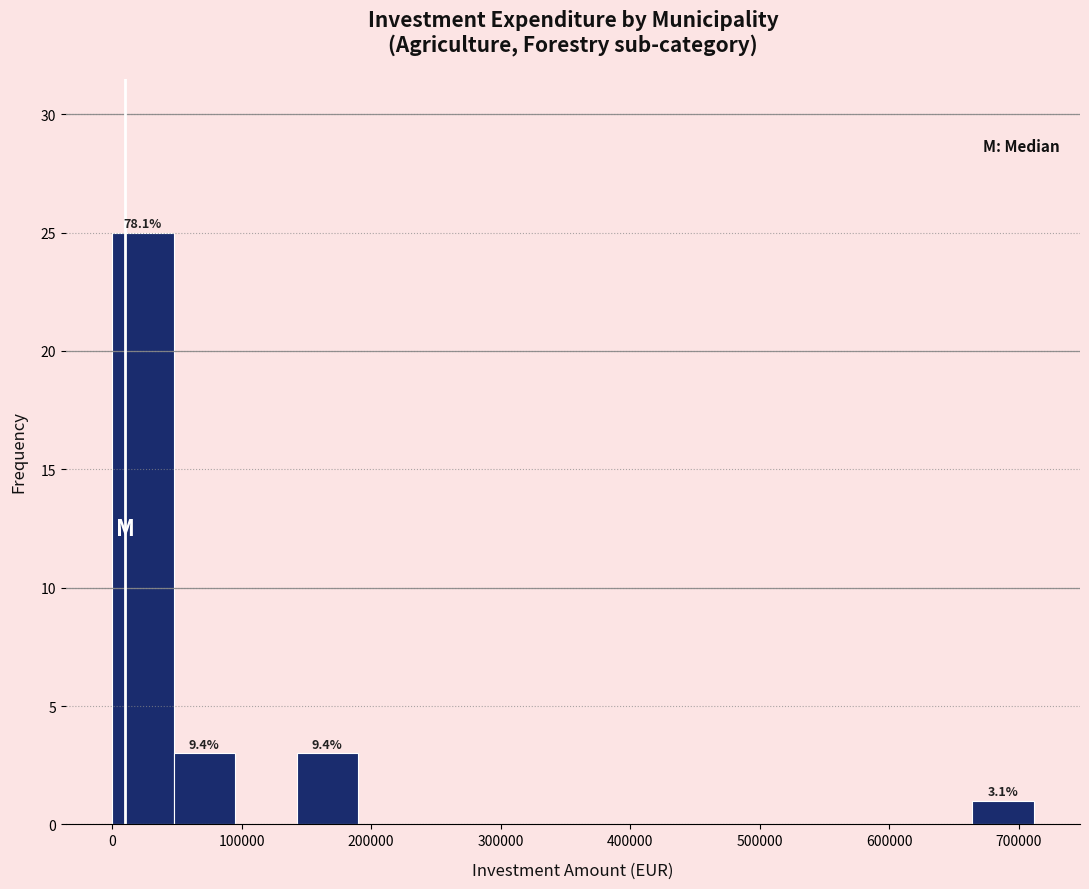

Which range on the x-axis has the tallest bar?

0 to 50000